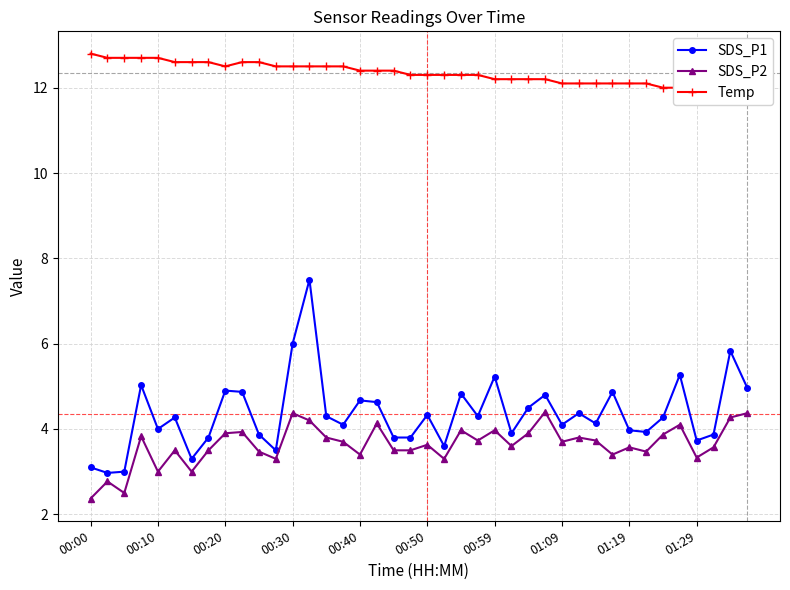

At how many categories does at least one series exceed 11?

40